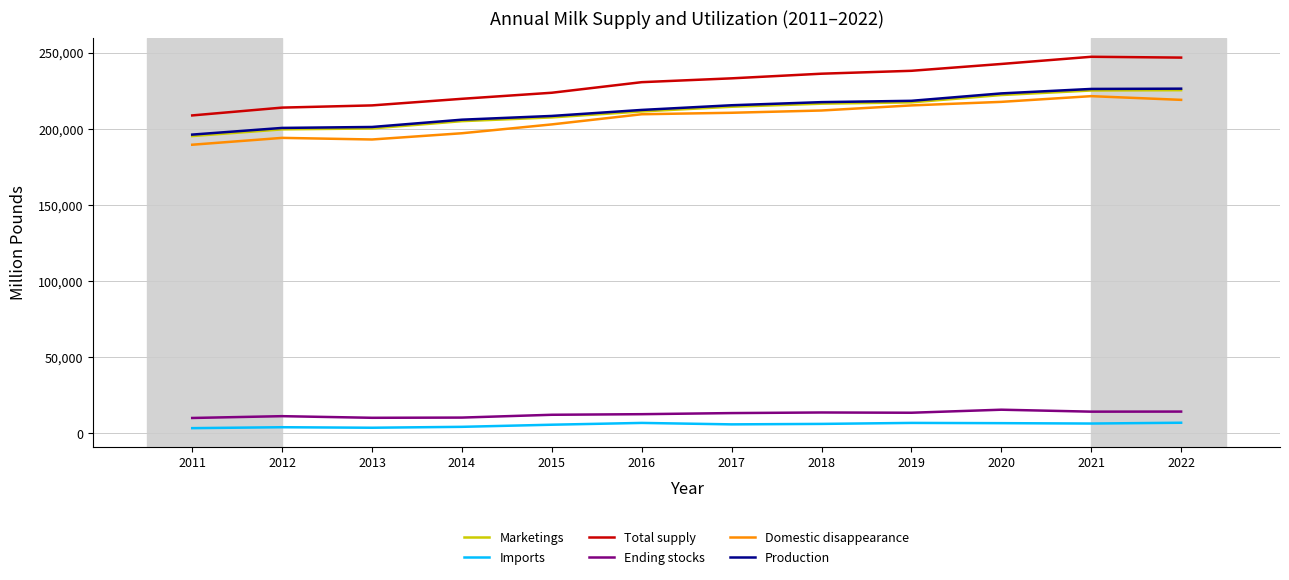

What is the sum of the Marketings values at 2018 and 2013?

416834